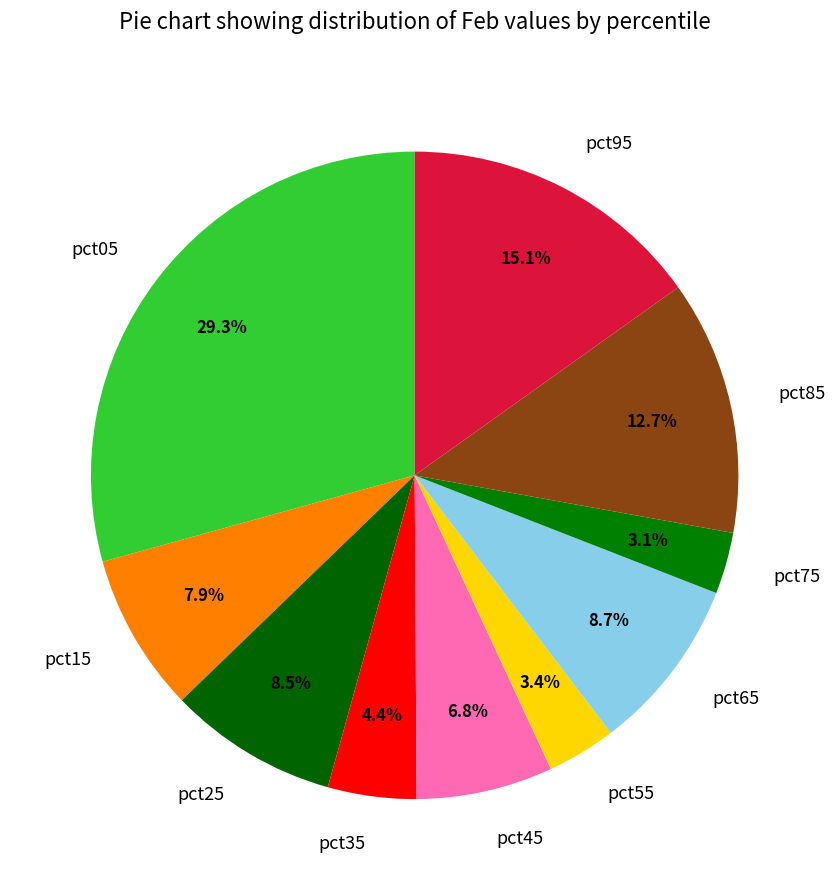

To the nearest percent, what is the average slice percentage?

10%